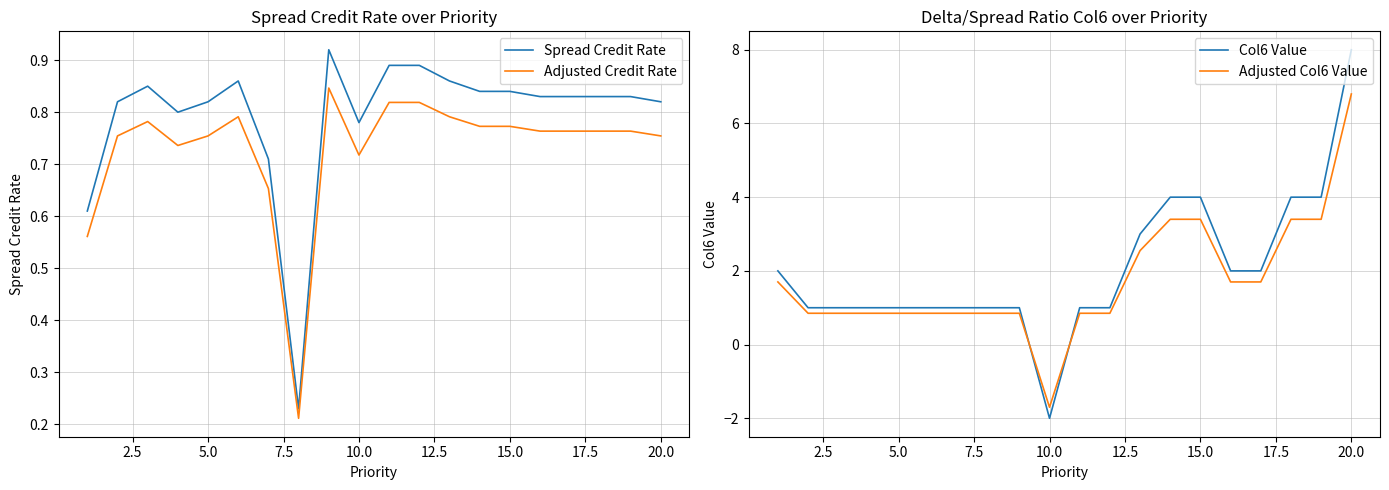

Which category has the lowest value in the Col6 Value series?

10.0